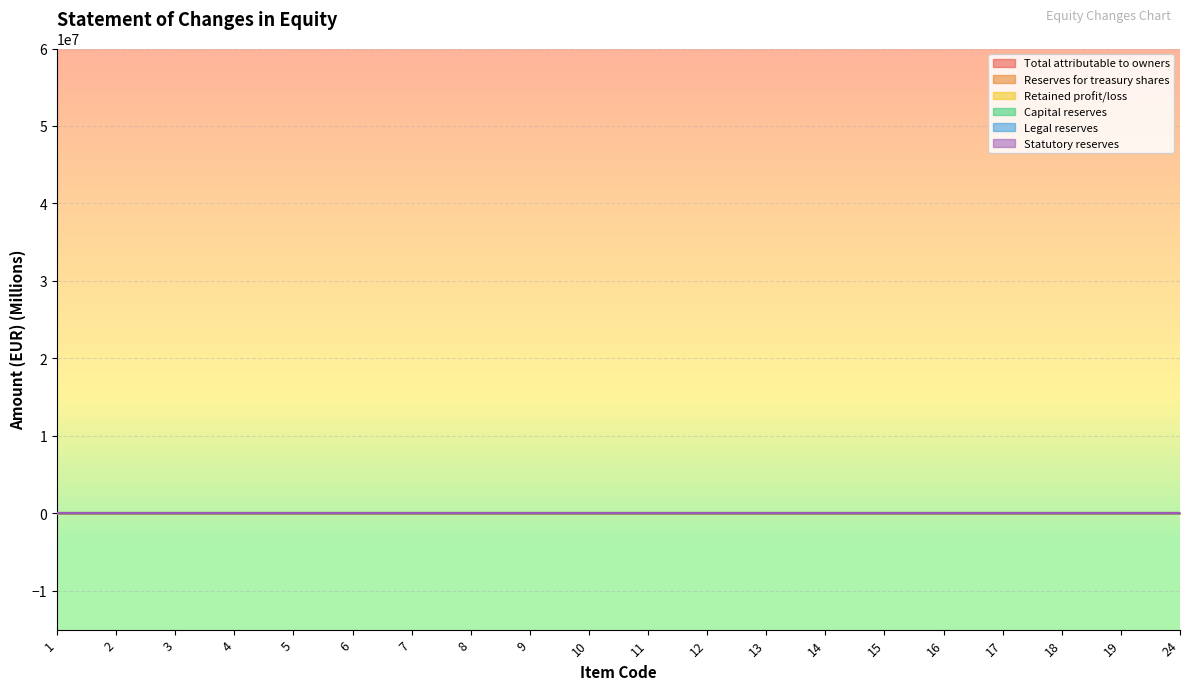

True or false: Legal reserves has more than 1 points higher than both neighbors.

False